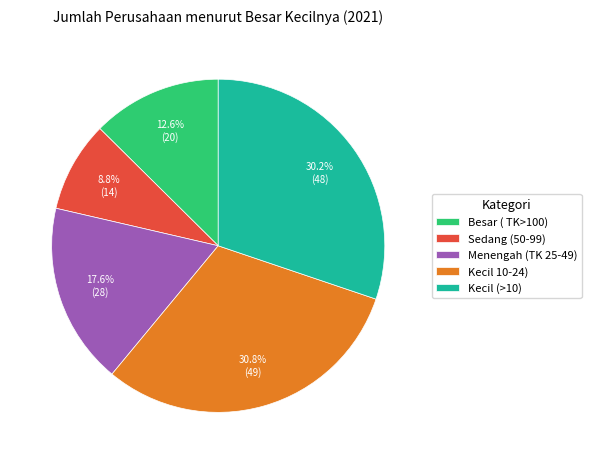

To the nearest percent, what portion does Menengah (TK 25-49) represent?

18%